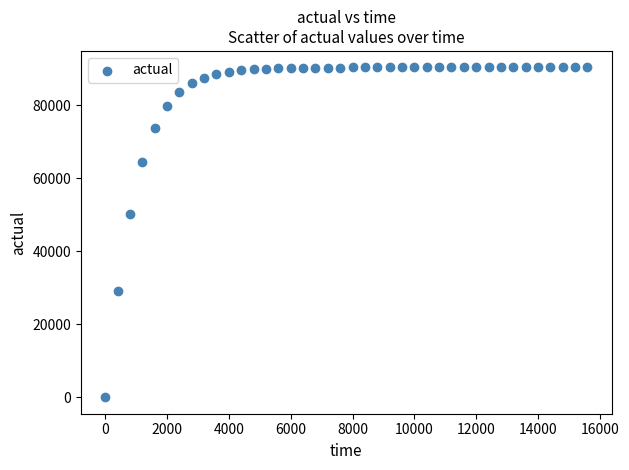

What Y value in the scatter plot is closest to 45177?

50215.0